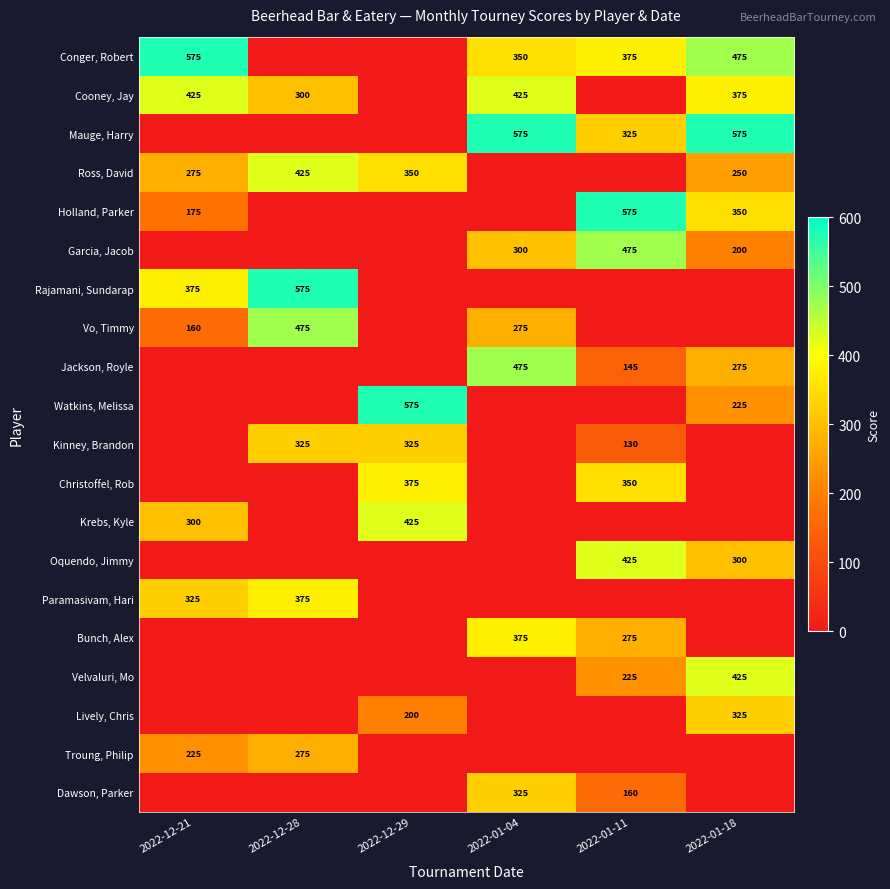

Is it true that Mauge, Harry equals 536 at 2022-01-11?

False